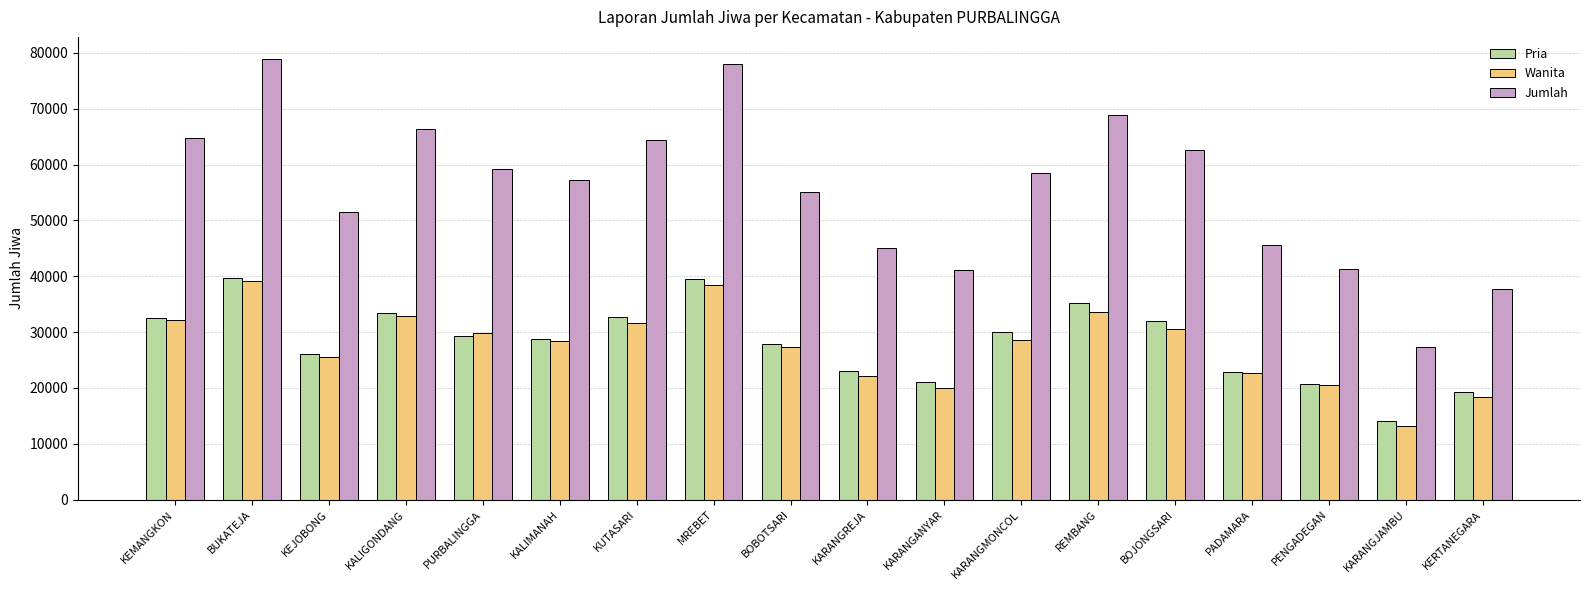

How many bars are there in each group?

3